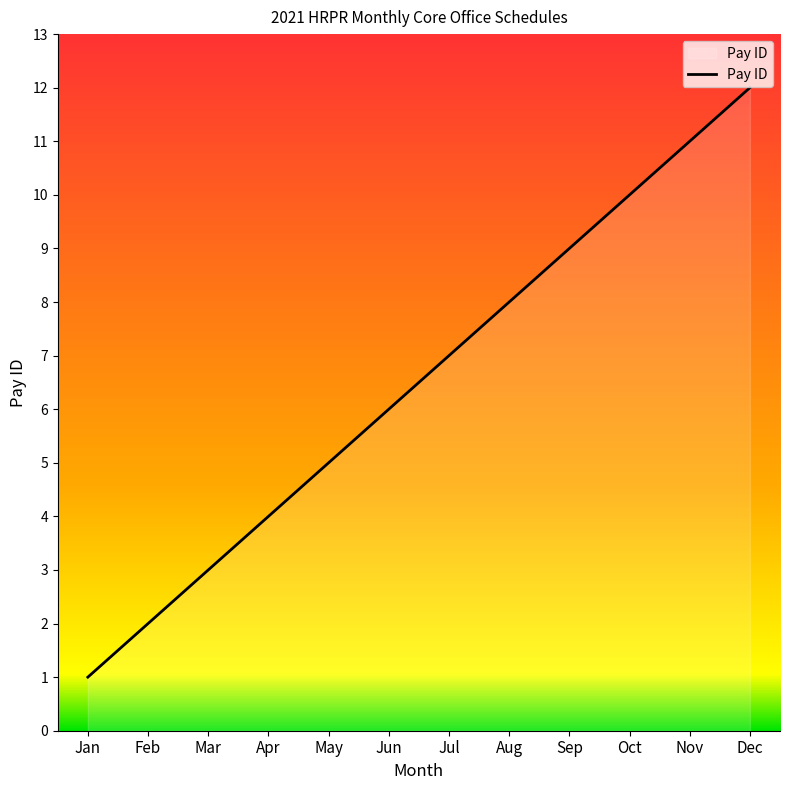

Rank the categories by value from highest to lowest.

Dec, Nov, Oct, Sep, Aug, Jul, Jun, May, Apr, Mar, Feb, Jan